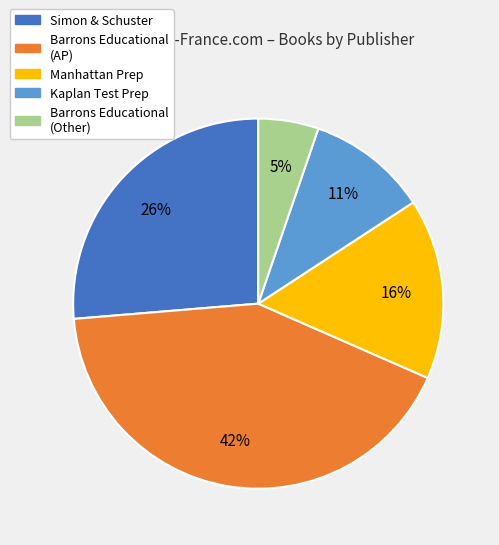

To the nearest percent, what portion does Kaplan Test Prep represent?

11%